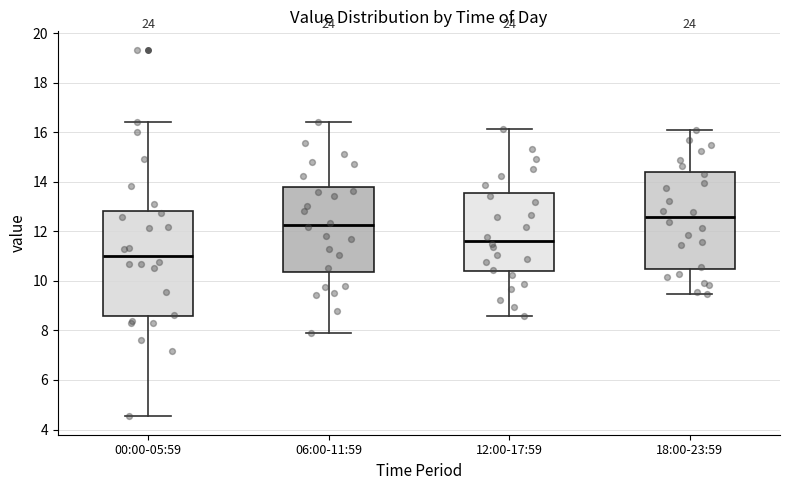

Which box has the lowest median line?

00:00-05:59